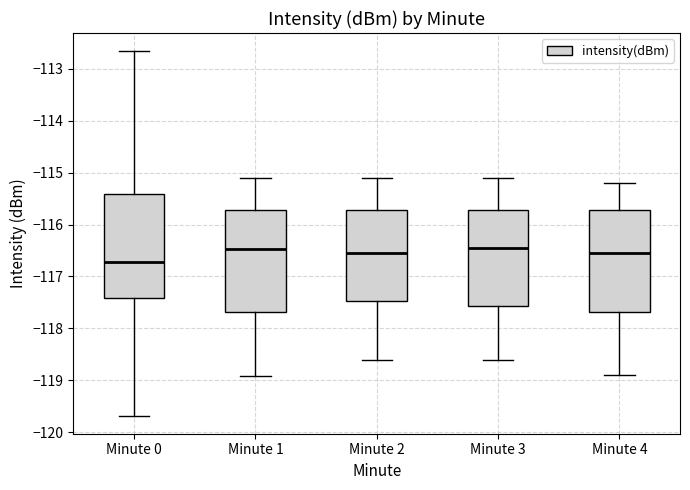

Where is the upper edge of the box for Minute 0 on the y-axis? The values are not printed on the chart, so give them approximately, as read against the axis.

-115.4